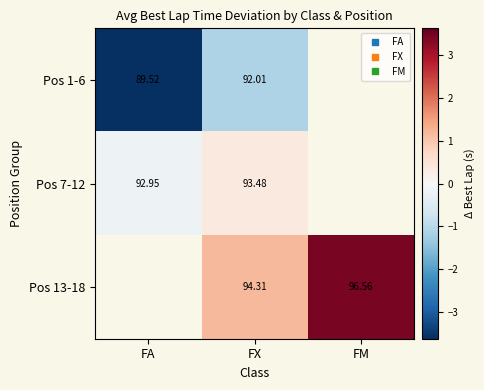

Is the value of Pos 13-18 at FA greater than the value of Pos 1-6 at FA?

No